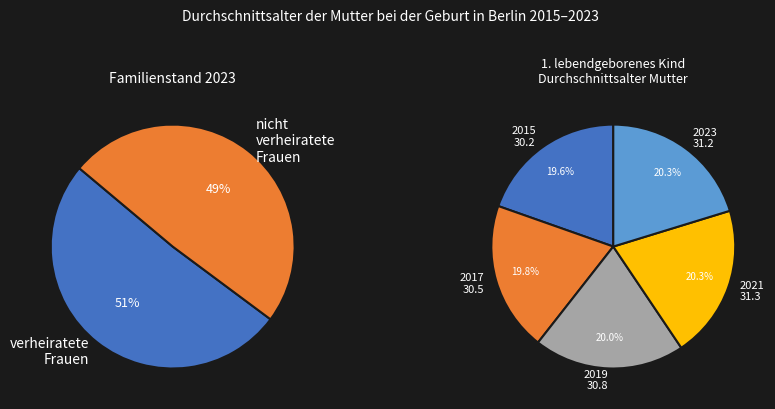

Is 2021 the majority of the pie?

No